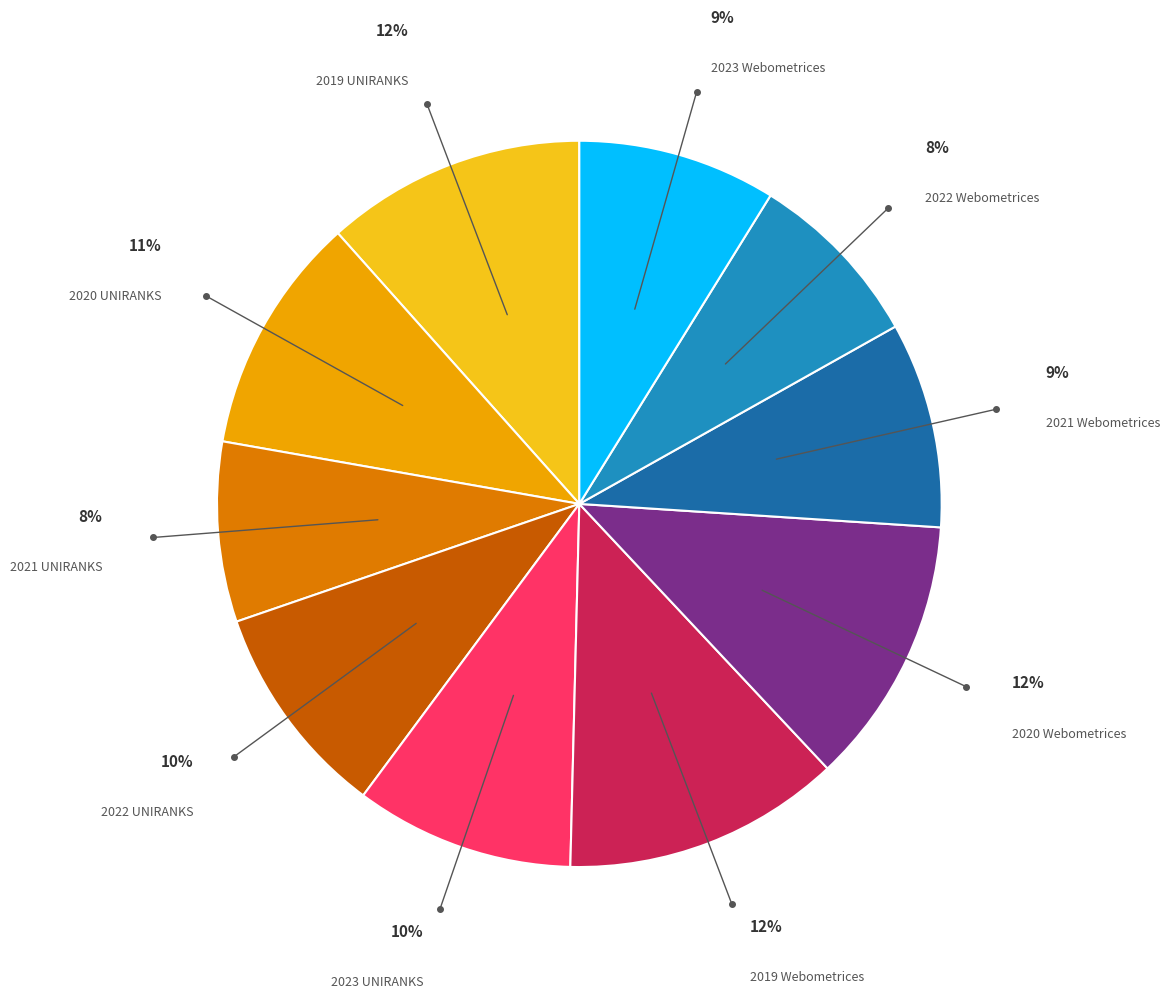

To the nearest percent, what portion does 2023 Webometrices represent?

9%